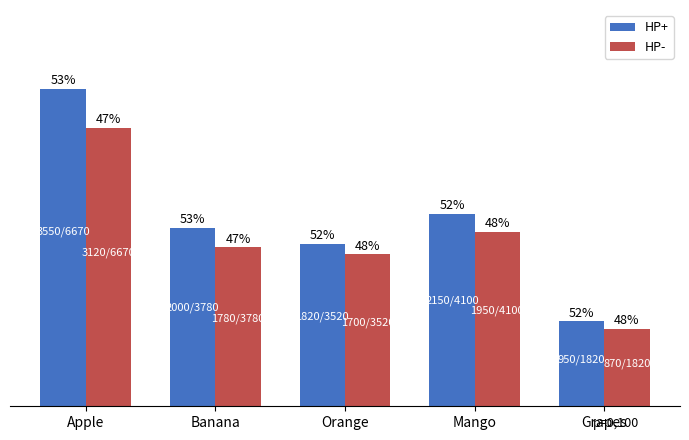

Does the chart contain stacked bars?

No